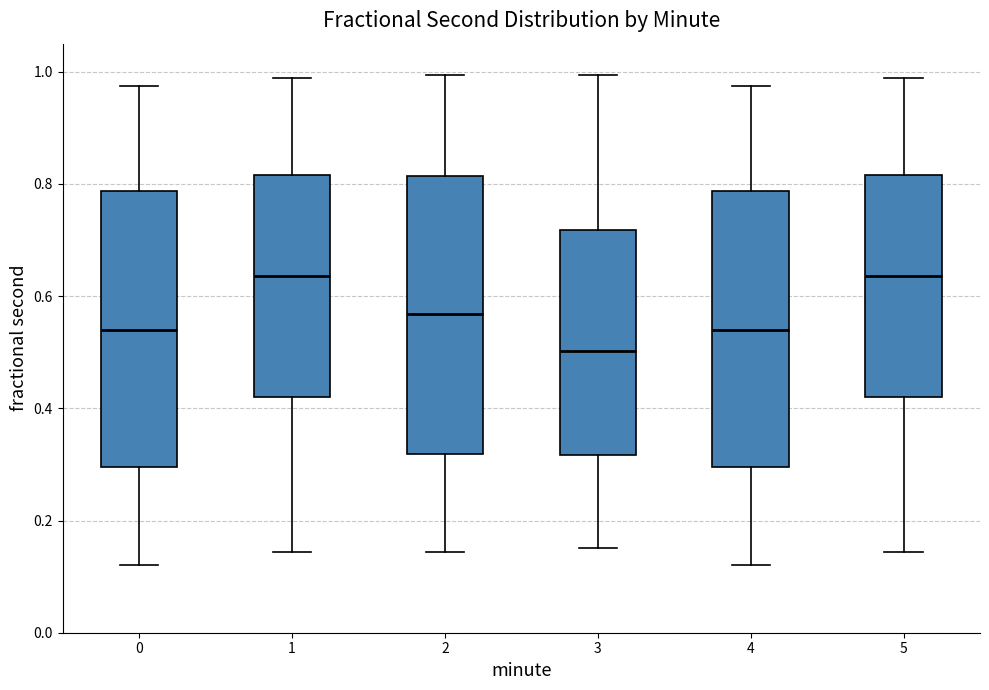

Reading left to right, transcribe this box plot: for each box, give where its median line is, the range the box spans, and where its two whiskers end, as read against the y-axis. The values are not printed on the chart, so give them approximately, as read against the axis.

0: median 0.54, box 0.30 to 0.78, whiskers 0.12 to 0.98
1: median 0.64, box 0.42 to 0.82, whiskers 0.14 to 0.98
2: median 0.56, box 0.32 to 0.82, whiskers 0.14 to 1.00
3: median 0.50, box 0.32 to 0.72, whiskers 0.16 to 1.00
4: median 0.54, box 0.30 to 0.78, whiskers 0.12 to 0.98
5: median 0.64, box 0.42 to 0.82, whiskers 0.14 to 0.98